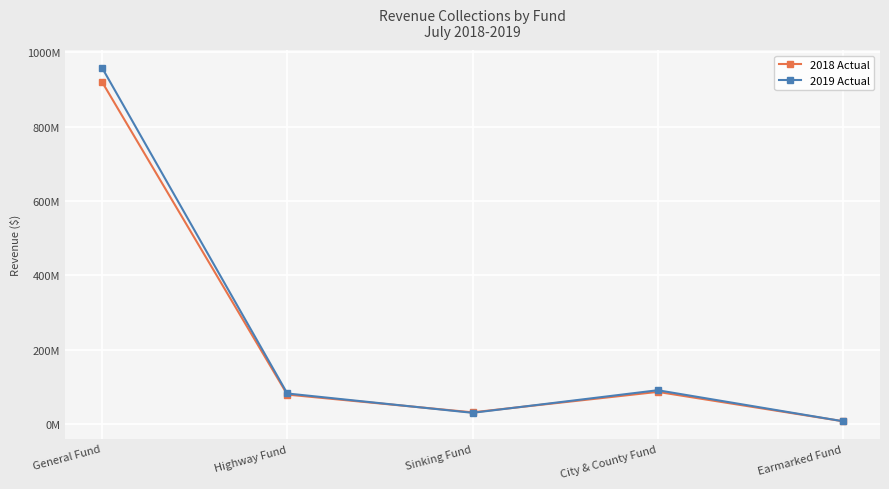

What is the label of the 5th point from the right?

General Fund